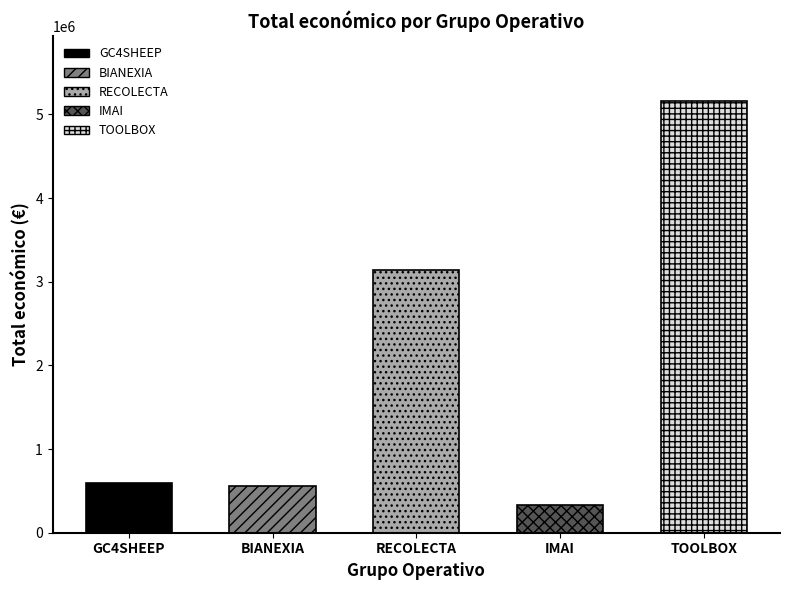

What is the label of the 4th bar from the right?

BIANEXIA